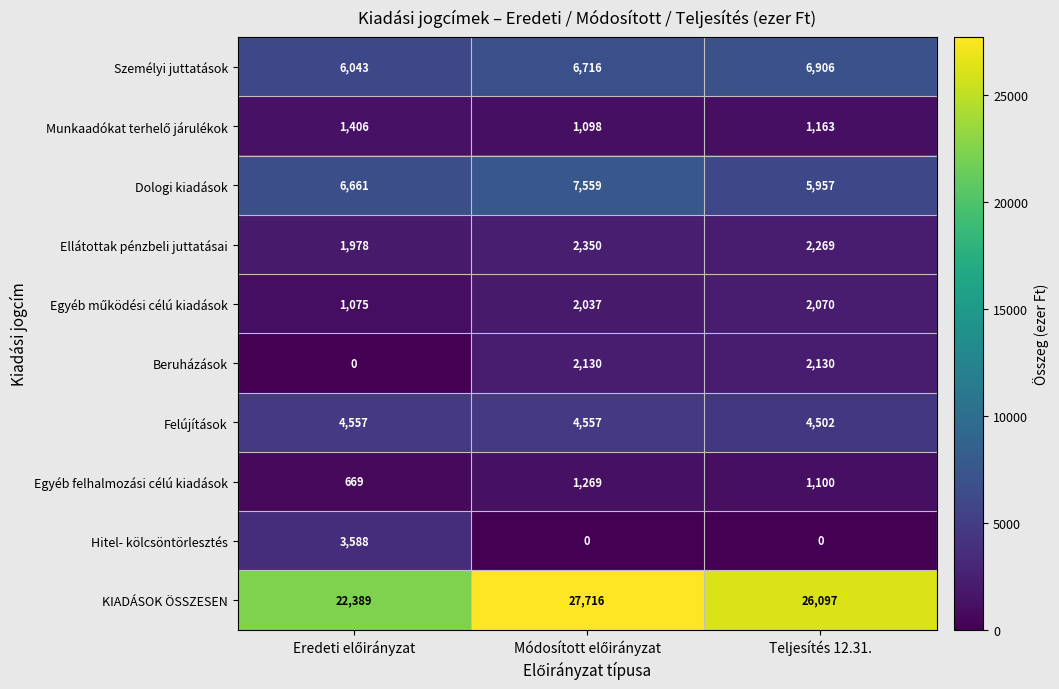

The value of Személyi juttatások at Teljesítés 12.31. is 6906. True or false?

True